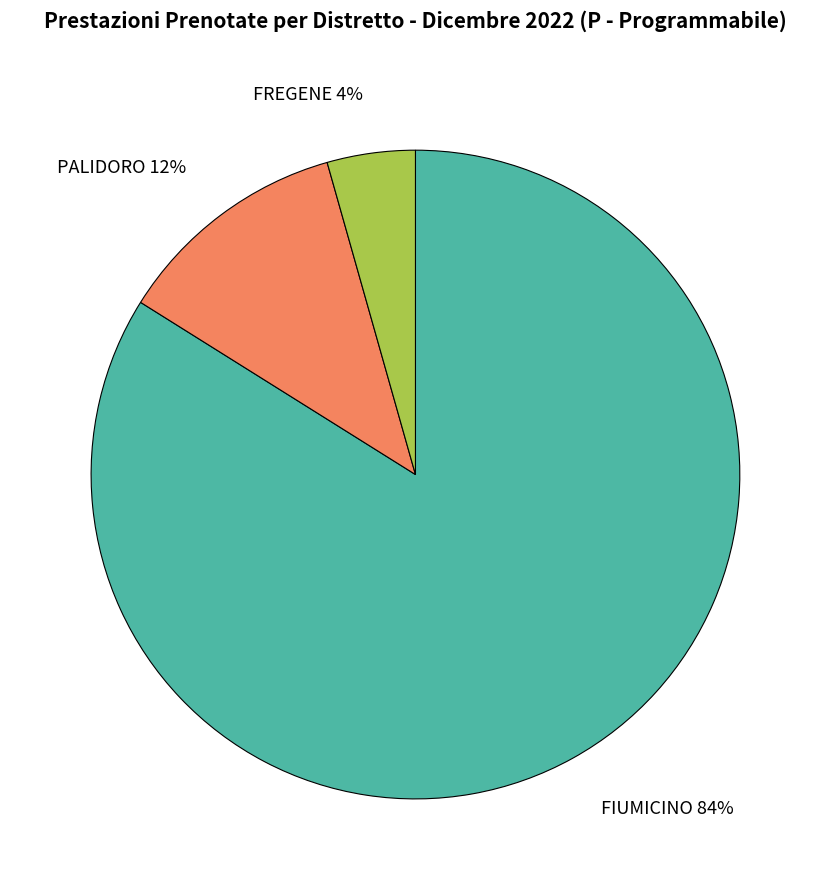

To the nearest percent, what percentage of the pie is FIUMICINO?

84%